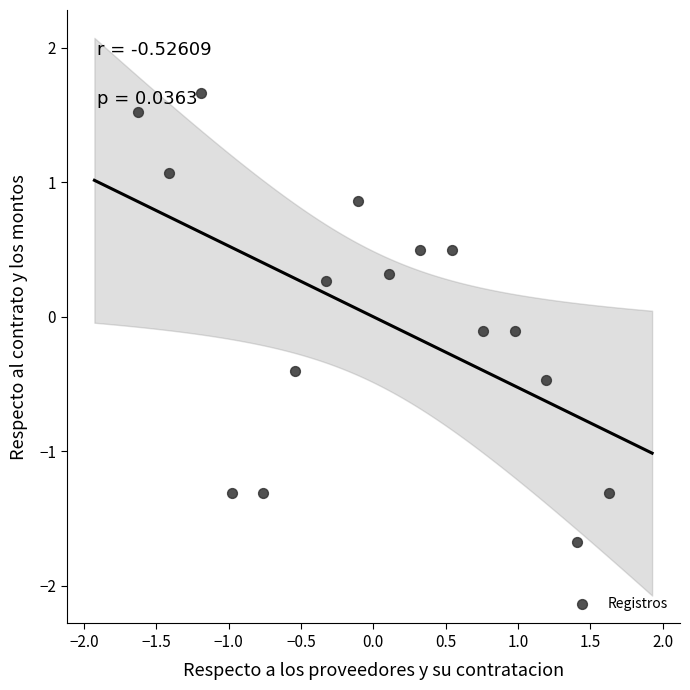

What is the range of Y values (max minus min)?

3.3